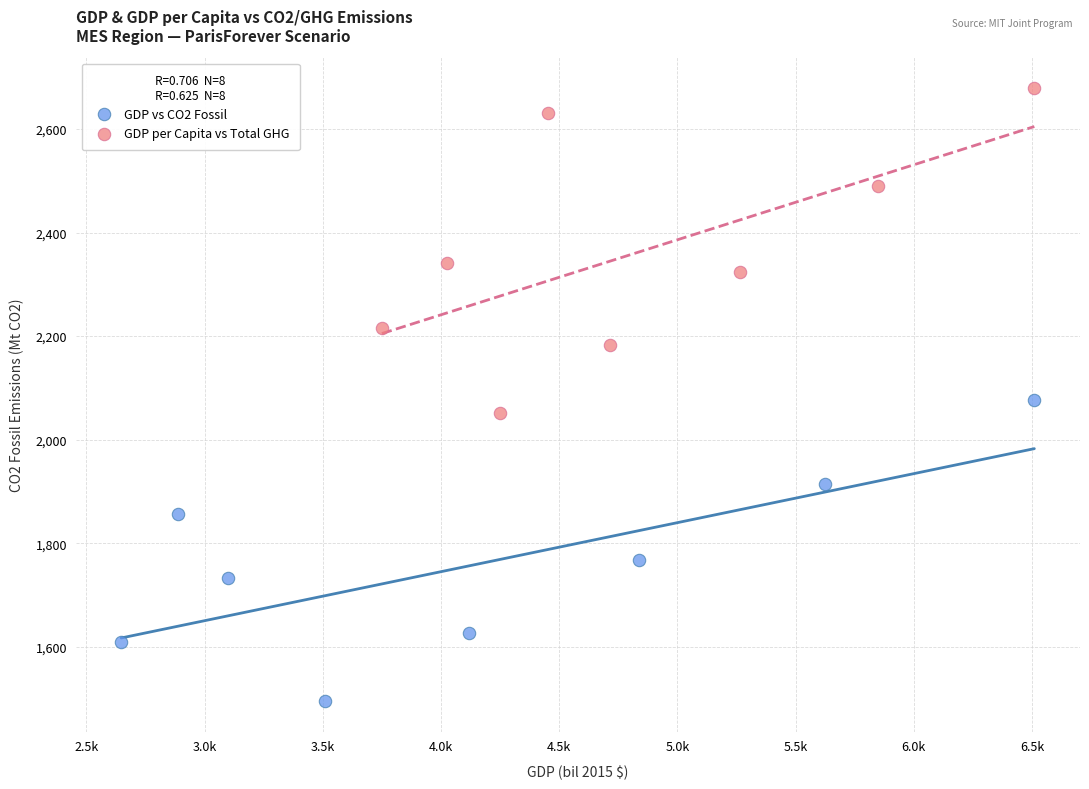

Which series has the widest spread of Y values?

GDP per Capita vs Total GHG